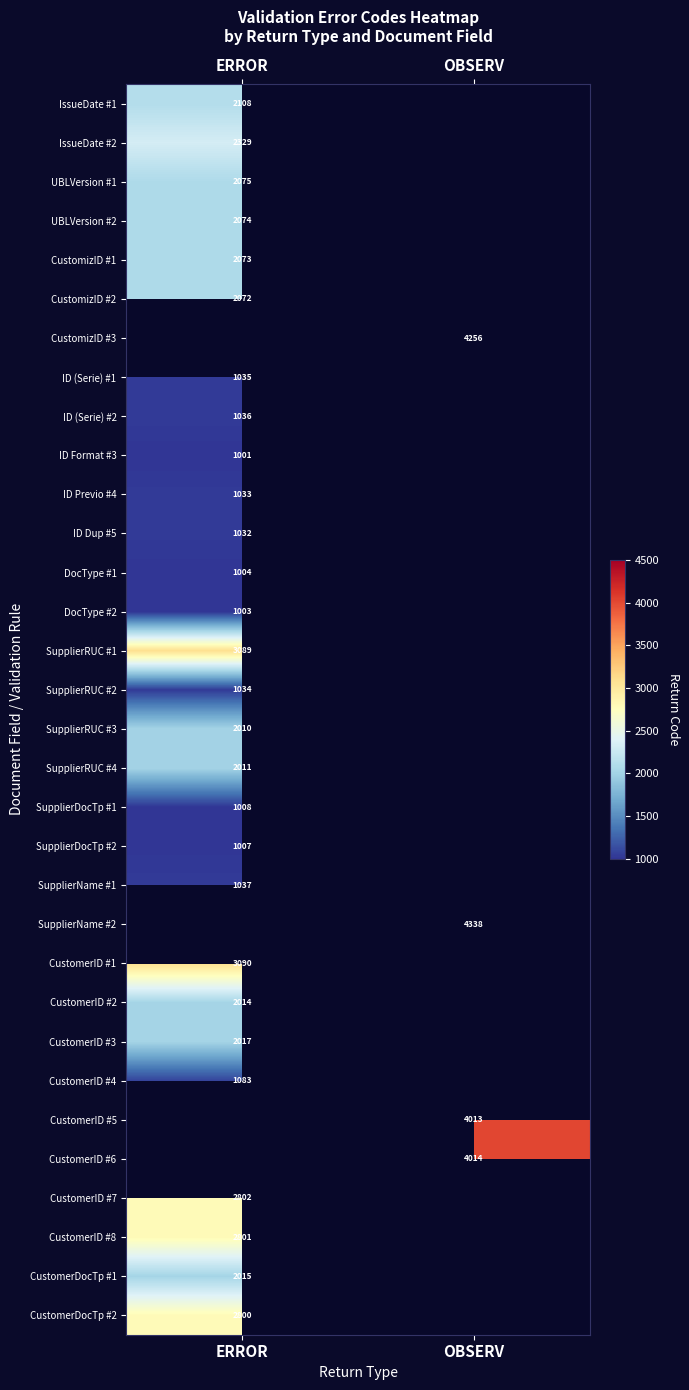

Is it true that ID Format #3 equals 1001 at ERROR?

True